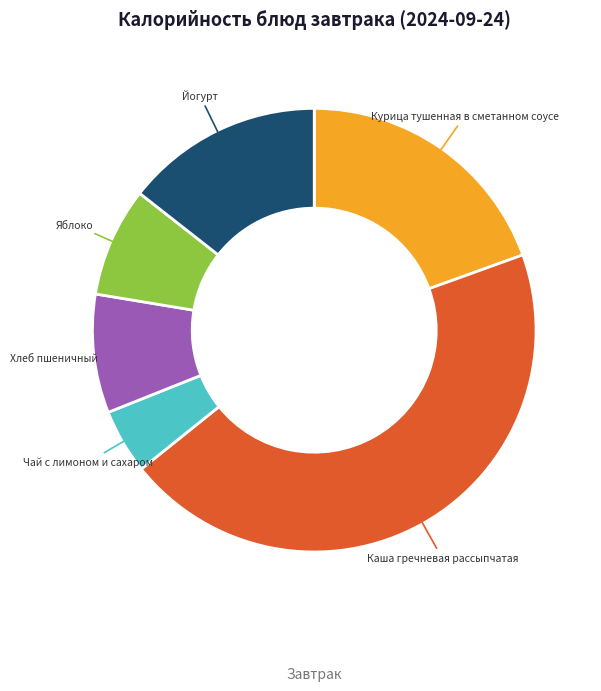

Does any single category account for the majority?

No